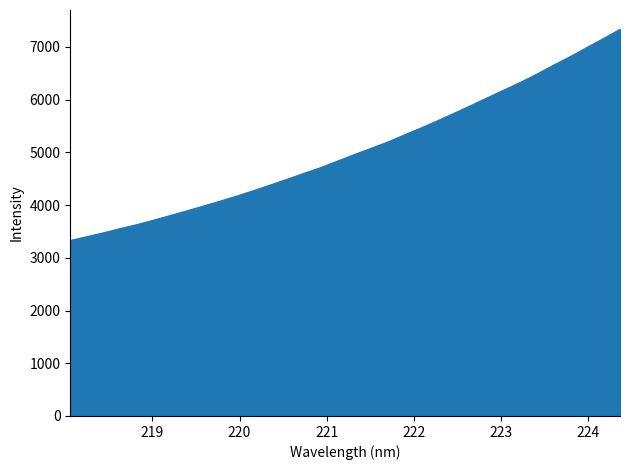

What is the smallest value displayed?

3328.4